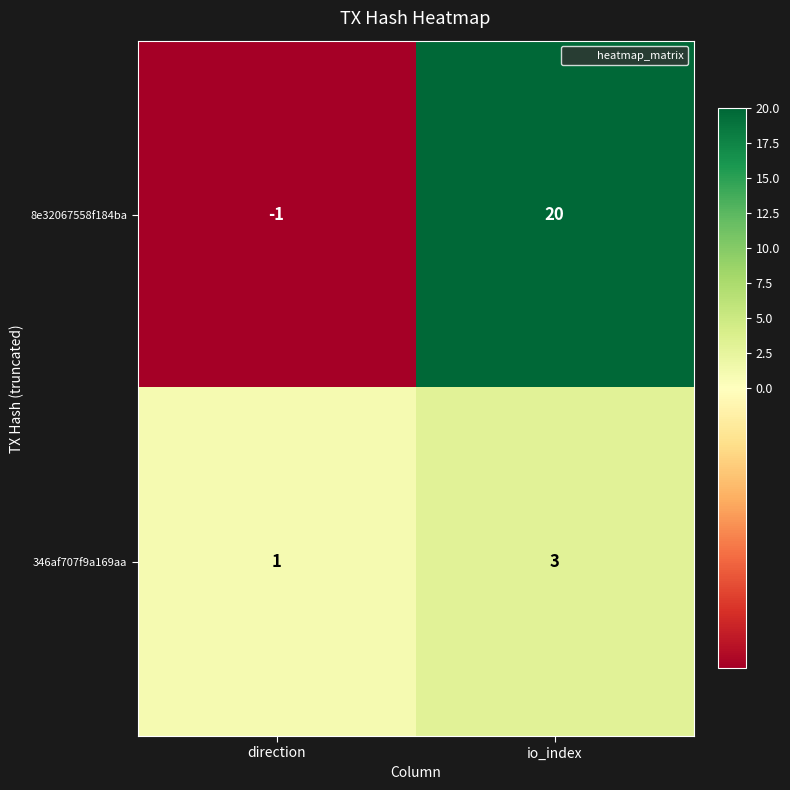

At which category does the chart reach its peak across all series?

io_index